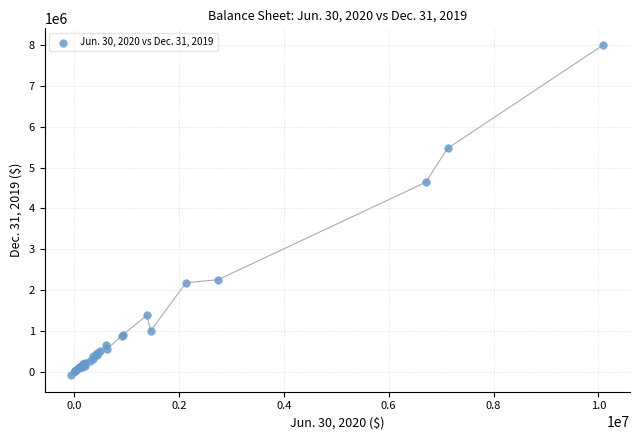

What Y value in the scatter plot is closest to 3960755?

4638205